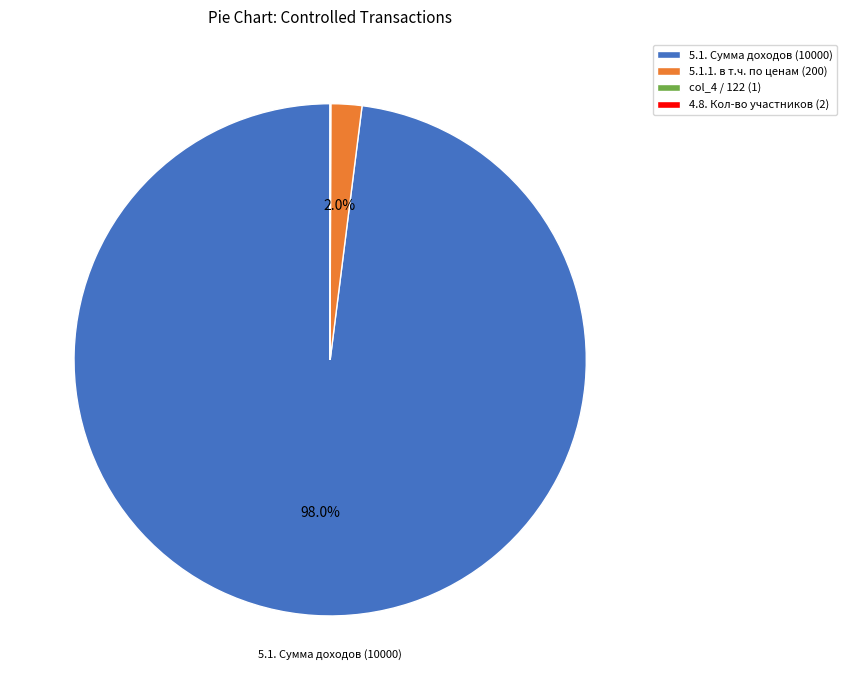

Which category accounts for the majority?

5.1. Сумма доходов (10000)